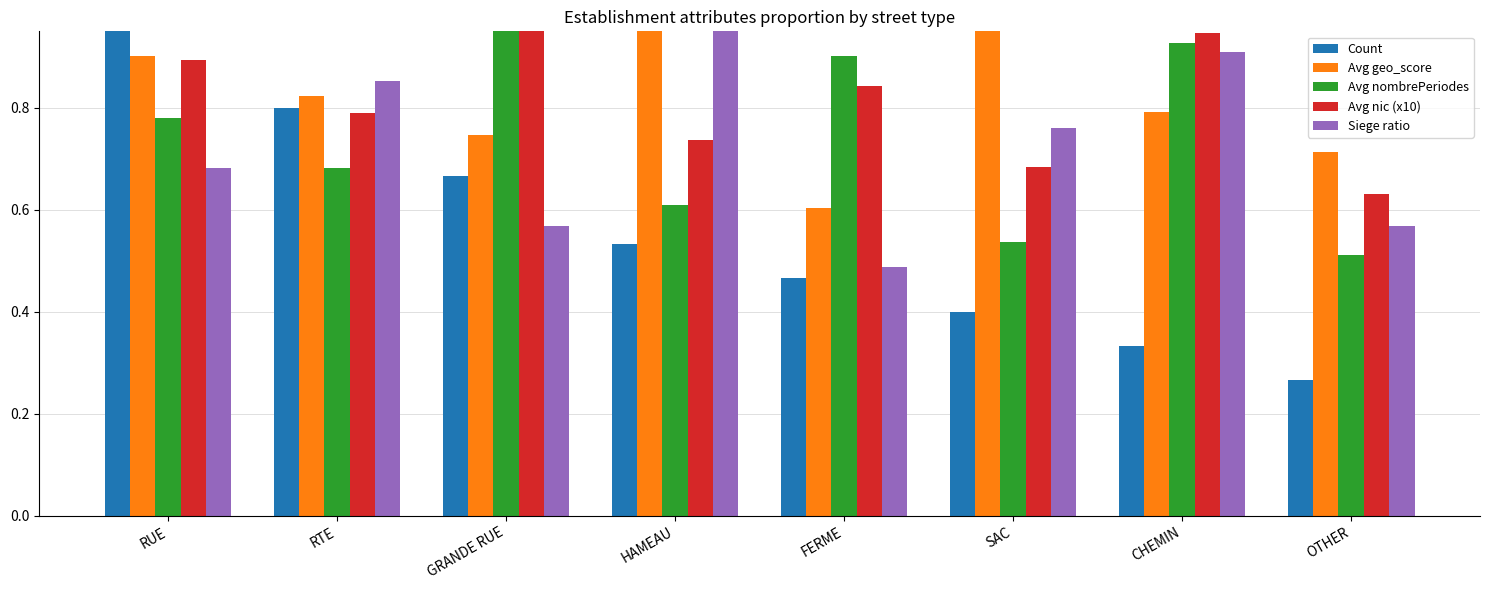

Are the bars horizontal?

No